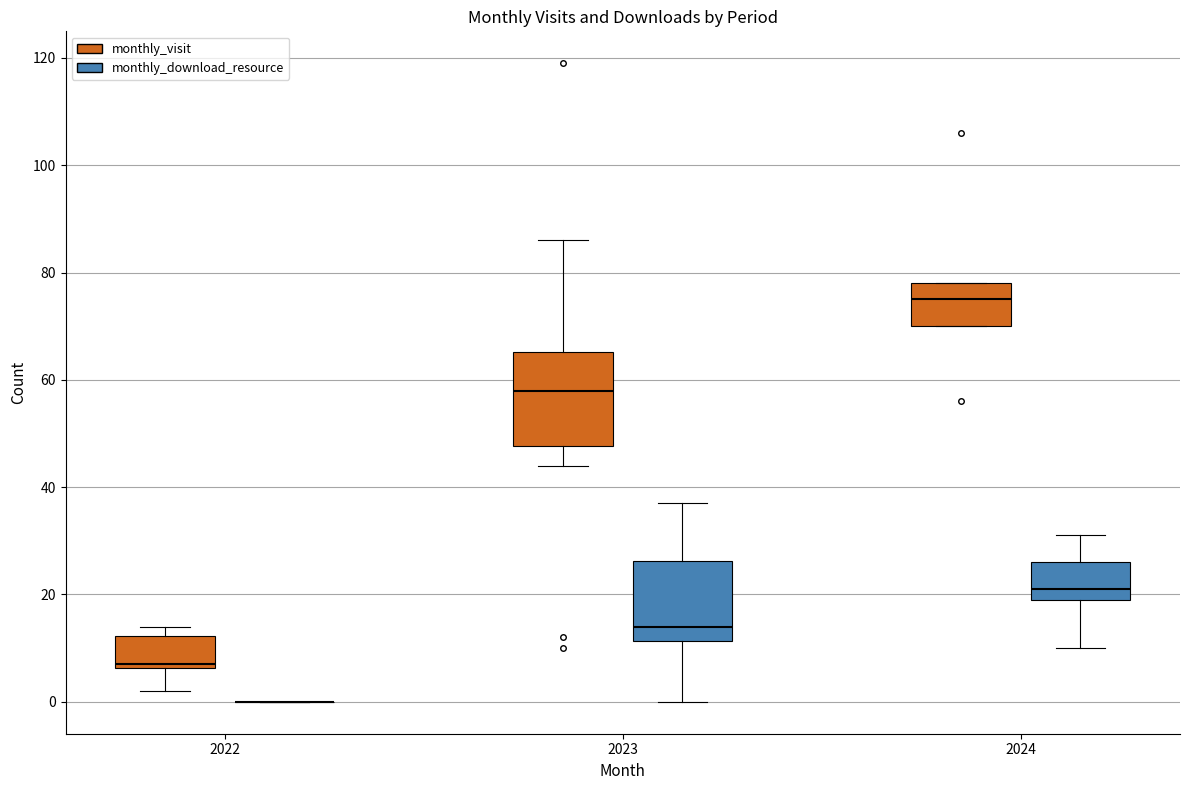

Reading left to right, read every box against the y-axis: the position of its median line, the range the box covers, and the ends of its whiskers. The values are not printed on the chart, so give them approximately, as read against the axis.

2022 (monthly_visit): median 8, box 6 to 12, whiskers 2 to 14
2022 (monthly_download_resource): box collapsed to a line at 0, whiskers 0 to 0
2023 (monthly_visit): median 58, box 48 to 66, whiskers 44 to 86
2023 (monthly_download_resource): median 14, box 12 to 26, whiskers 0 to 38
2024 (monthly_visit): median 76, box 70 to 78, whiskers 70 to 78
2024 (monthly_download_resource): median 22, box 20 to 26, whiskers 10 to 32